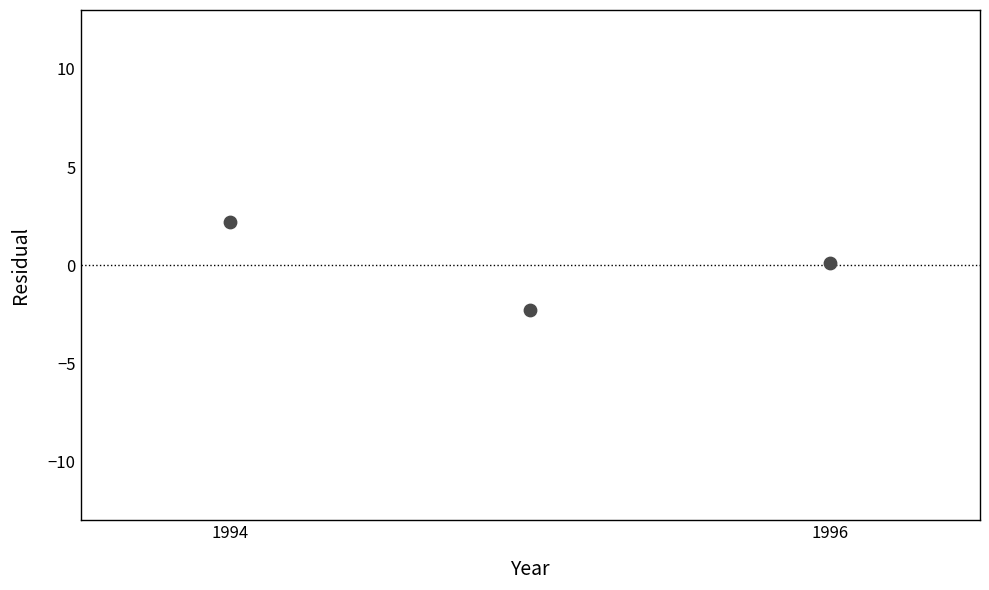

What is the range of X values (max minus min)?

2.0